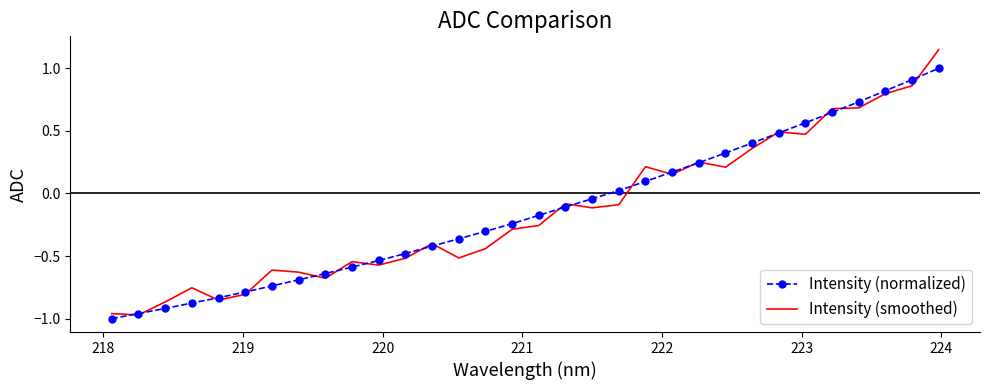

Rank the series by their maximum value, from lowest to highest.

Intensity (normalized), Intensity (smoothed)